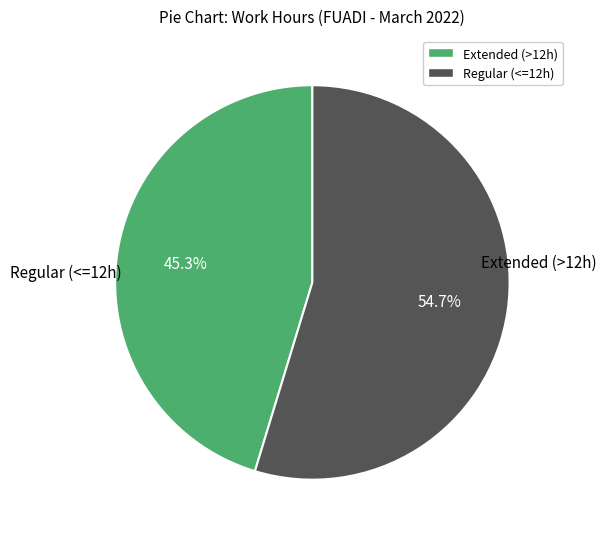

What percentage do Extended (>12h) and Regular (<=12h) together represent?

100.0%